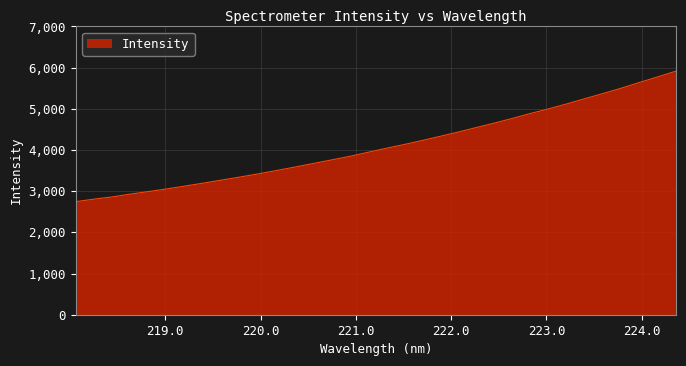

What is the smallest value displayed?

2746.1